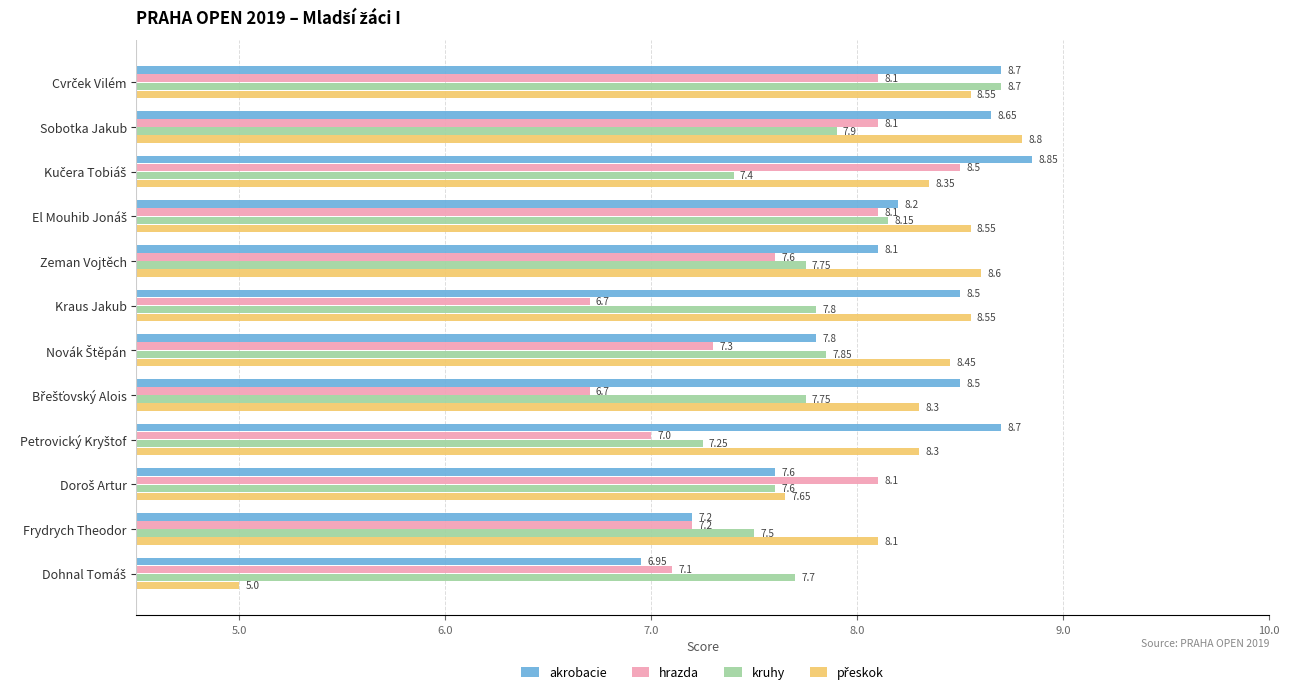

Which series has the largest total across all categories?

akrobacie